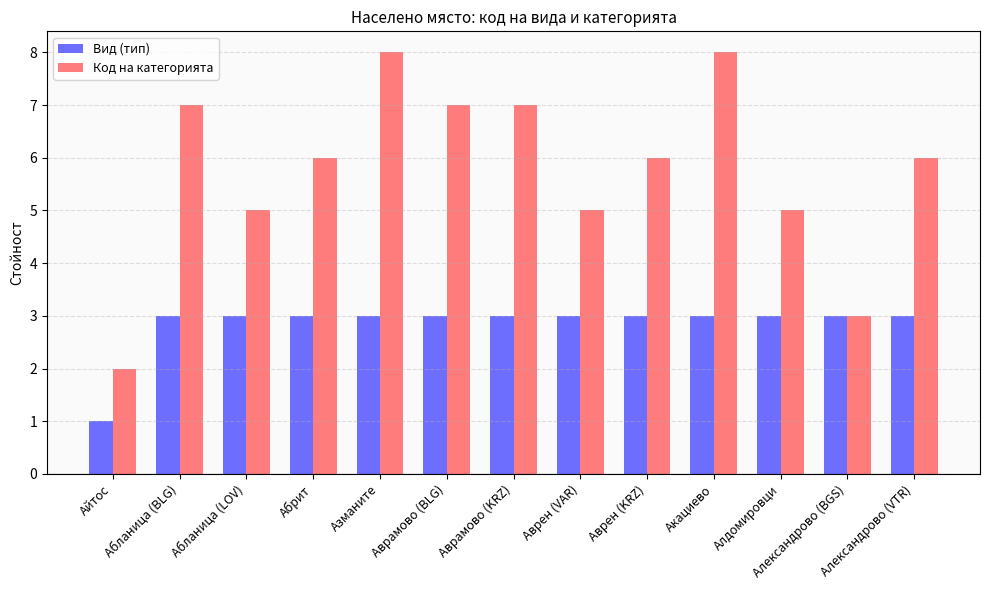

The Вид (тип) series shows 1 at Абланица (BLG). True or false?

False